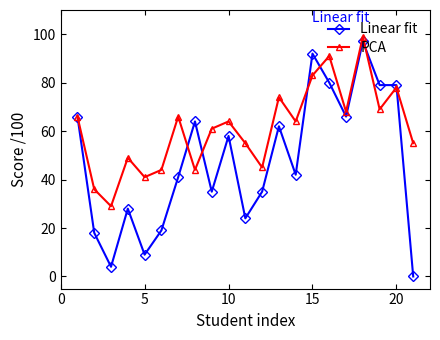

Which series has the widest spread of values?

Linear fit